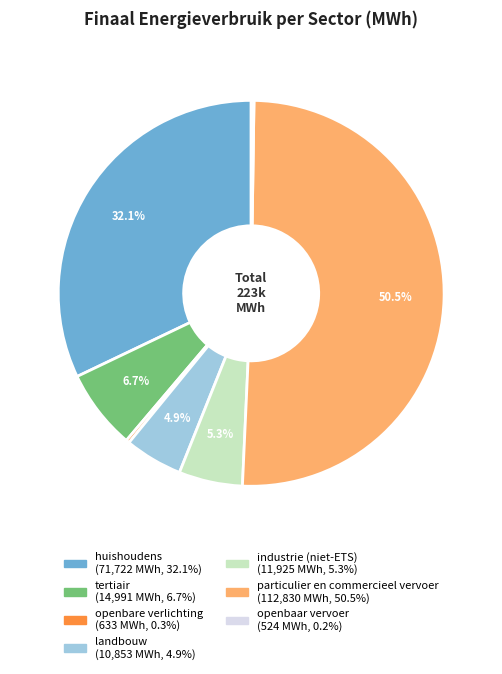

What portion of the pie excludes huishoudens?

67.9%